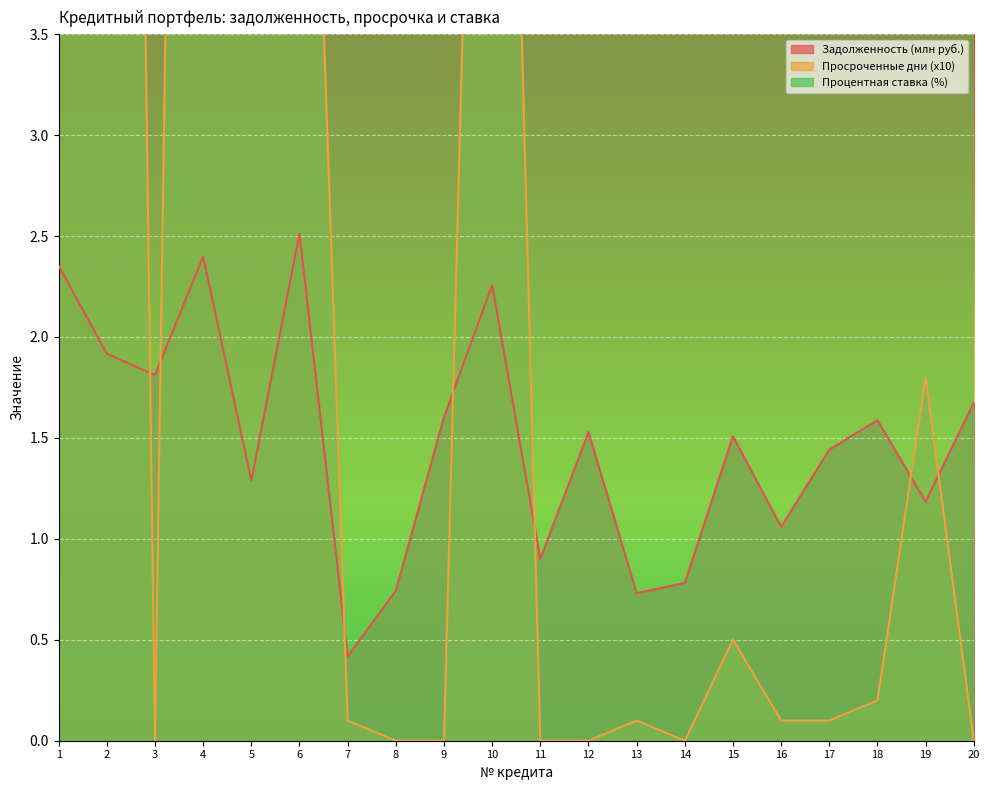

At how many categories does at least one series exceed 17?

3